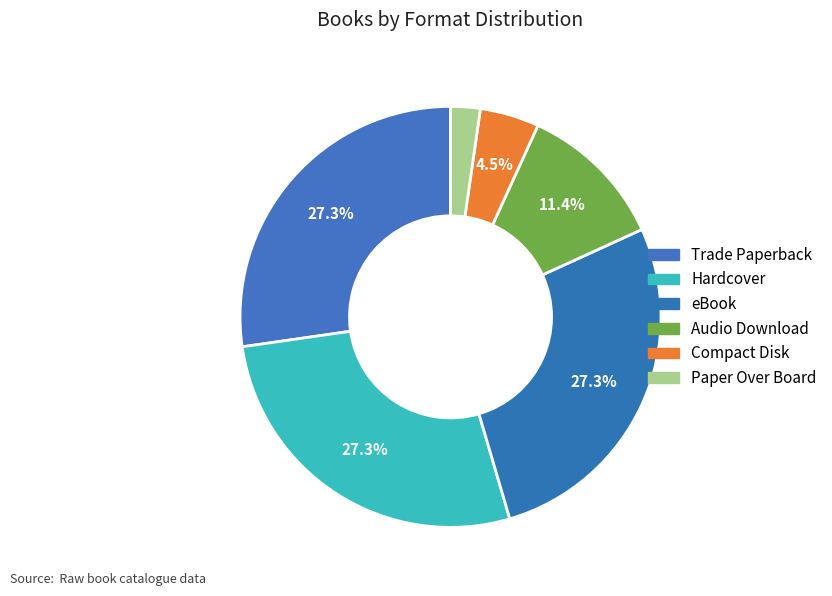

How many segments does this pie chart have?

6